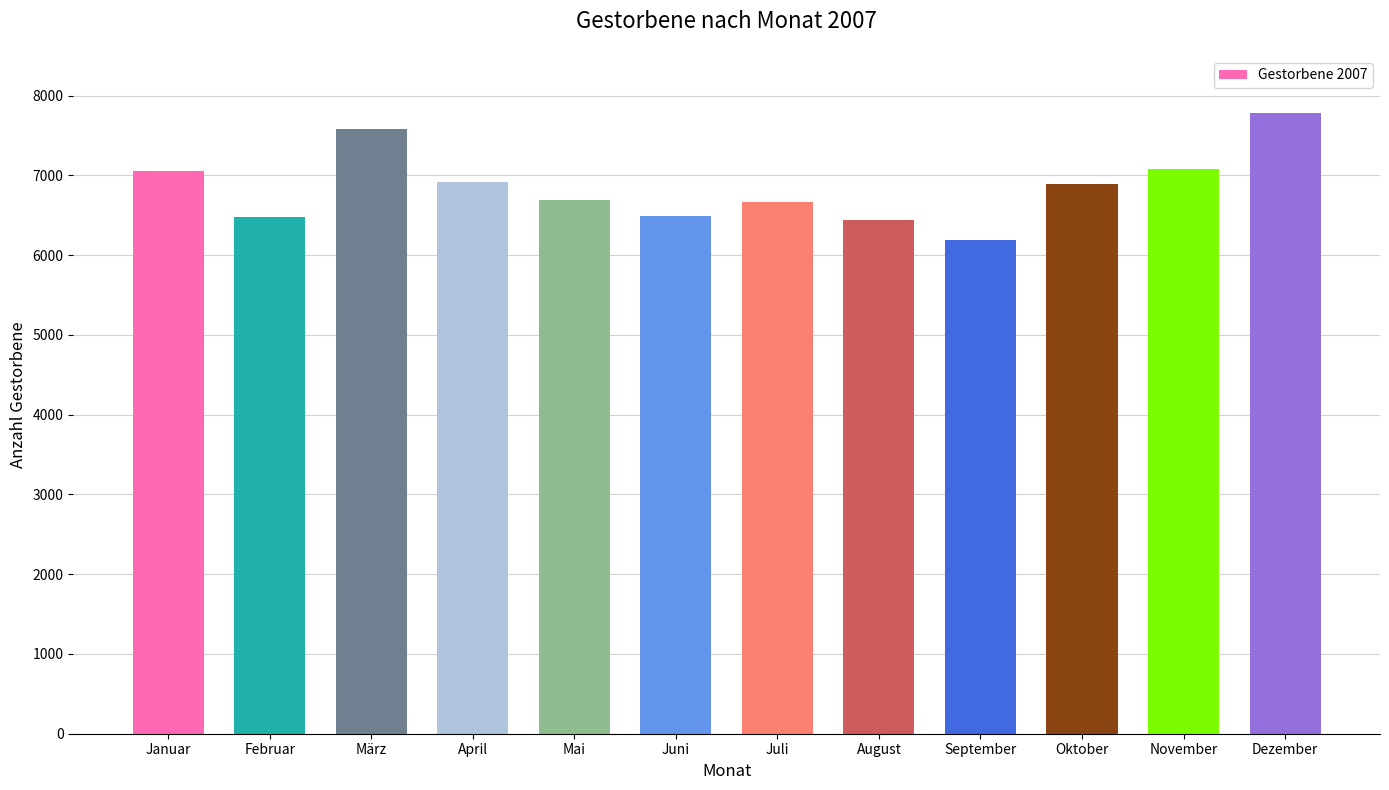

Where does the data first go above 6892?

Januar